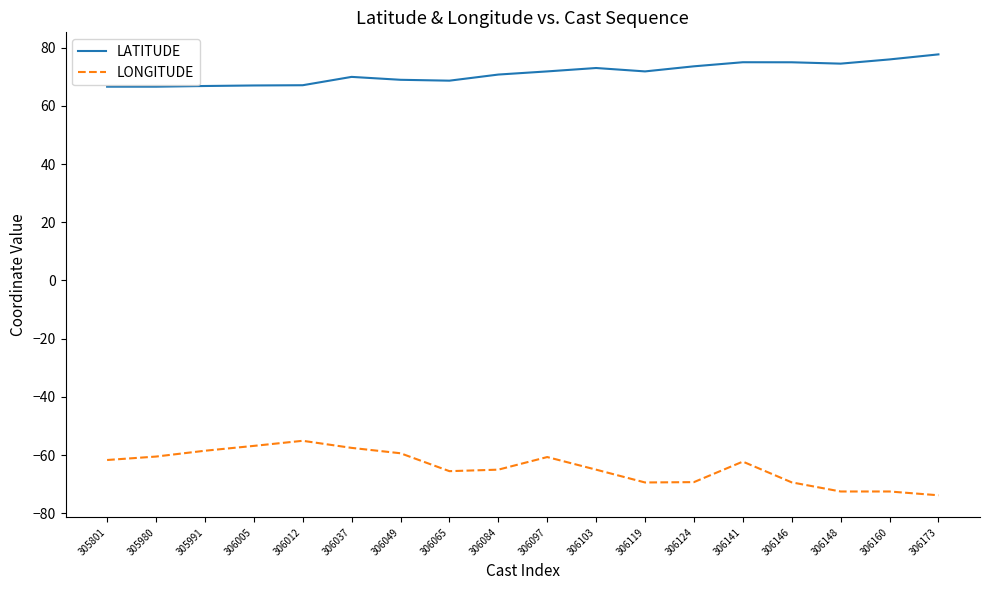

What is the greatest value displayed?

77.7